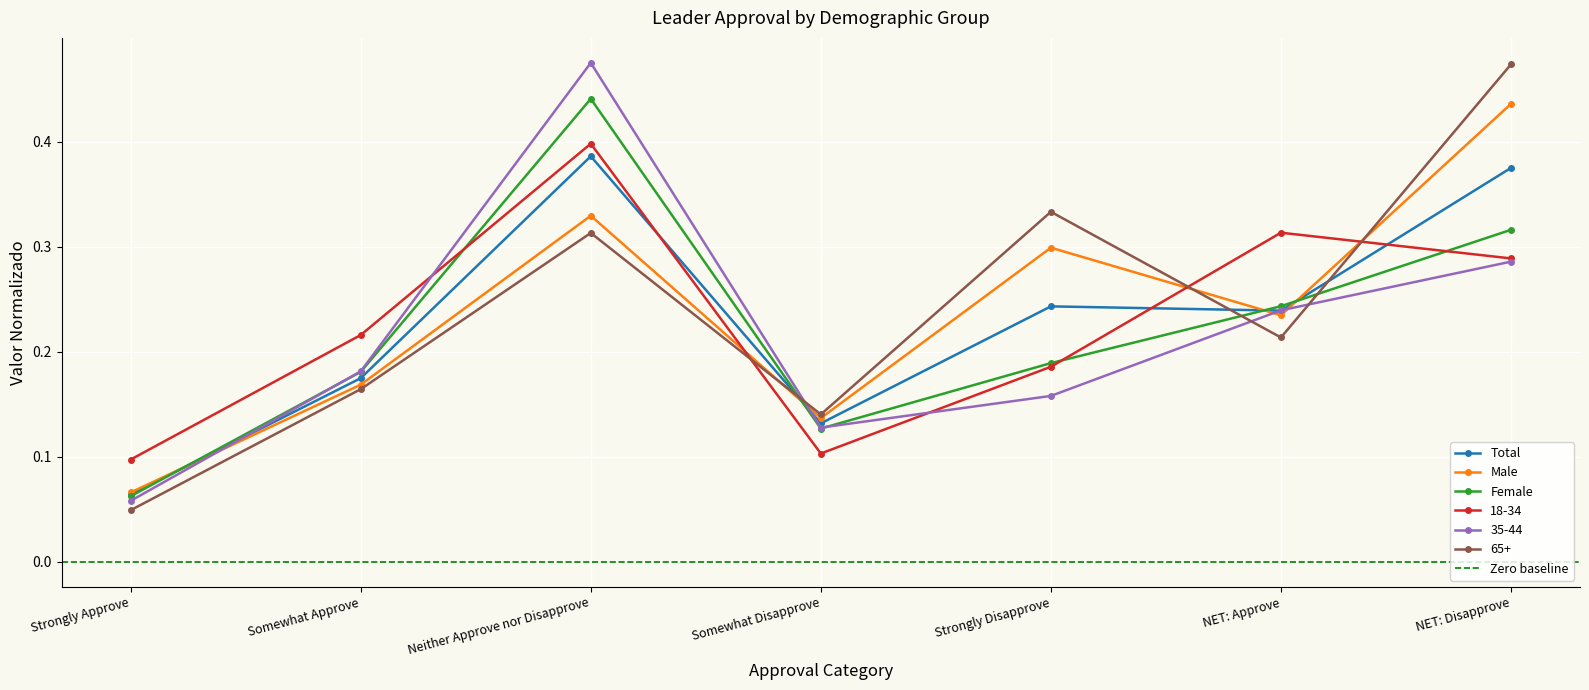

After their last crossing, which series has the higher values: Male or Female?

Male